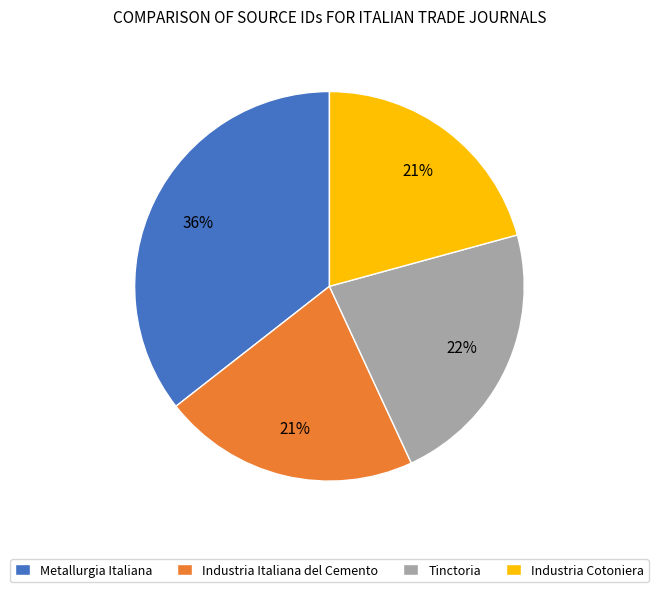

To the nearest percent, what is the average slice percentage?

25%